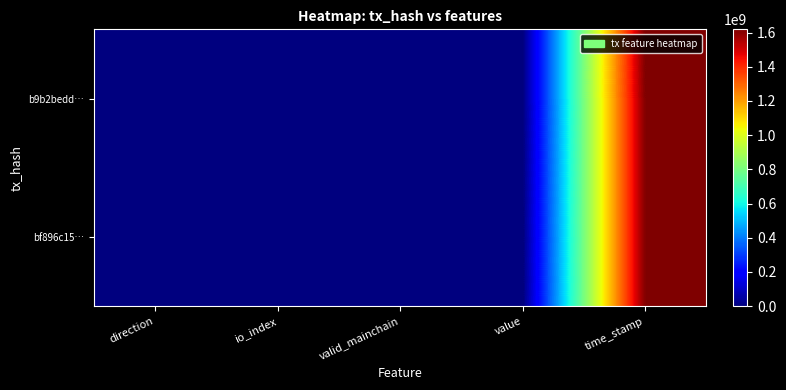

Between value and direction, which is larger?

value